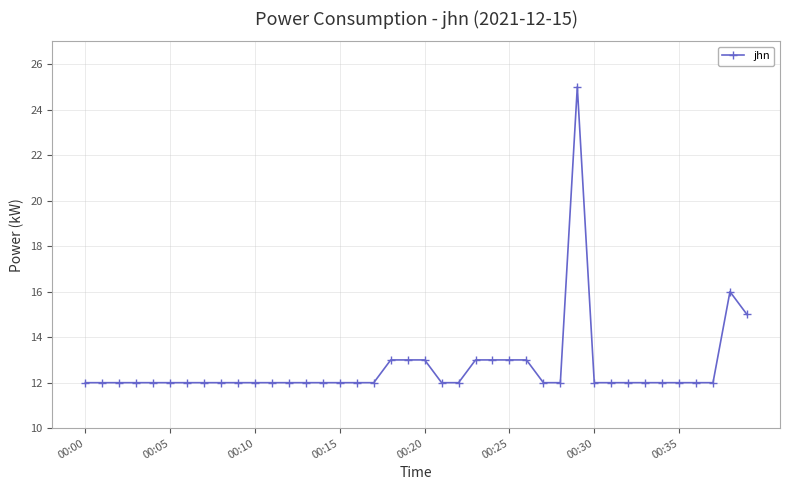

What is the smallest value displayed?

12